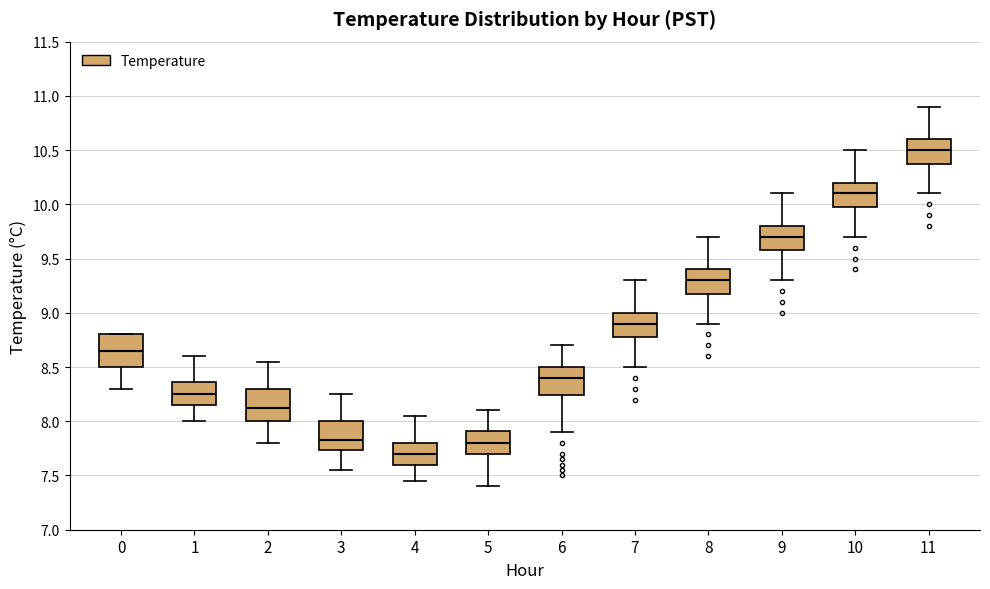

Reading left to right, transcribe this box plot: for each box, give where its median line is, the range the box spans, and where its two whiskers end, as read against the y-axis. The values are not printed on the chart, so give them approximately, as read against the axis.

0: median 8.65, box 8.50 to 8.80, whiskers 8.30 to 8.80
1: median 8.25, box 8.15 to 8.35, whiskers 8.00 to 8.60
2: median 8.15, box 8.00 to 8.30, whiskers 7.80 to 8.55
3: median 7.85, box 7.75 to 8.00, whiskers 7.55 to 8.25
4: median 7.70, box 7.60 to 7.80, whiskers 7.45 to 8.05
5: median 7.80, box 7.70 to 7.90, whiskers 7.40 to 8.10
6: median 8.40, box 8.25 to 8.50, whiskers 7.90 to 8.70
7: median 8.90, box 8.80 to 9.00, whiskers 8.50 to 9.30
8: median 9.30, box 9.20 to 9.40, whiskers 8.90 to 9.70
9: median 9.70, box 9.60 to 9.80, whiskers 9.30 to 10.10
10: median 10.10, box 10.00 to 10.20, whiskers 9.70 to 10.50
11: median 10.50, box 10.40 to 10.60, whiskers 10.10 to 10.90